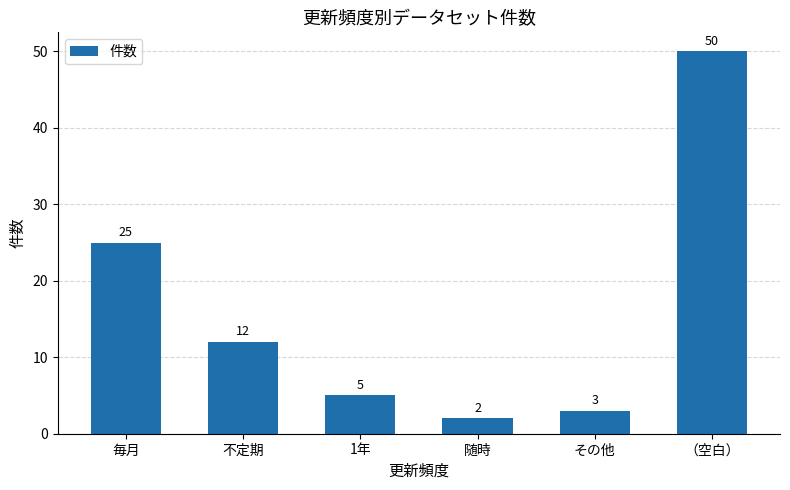

Rank the categories by value from lowest to highest.

随時, その他, 1年, 不定期, 毎月, （空白）